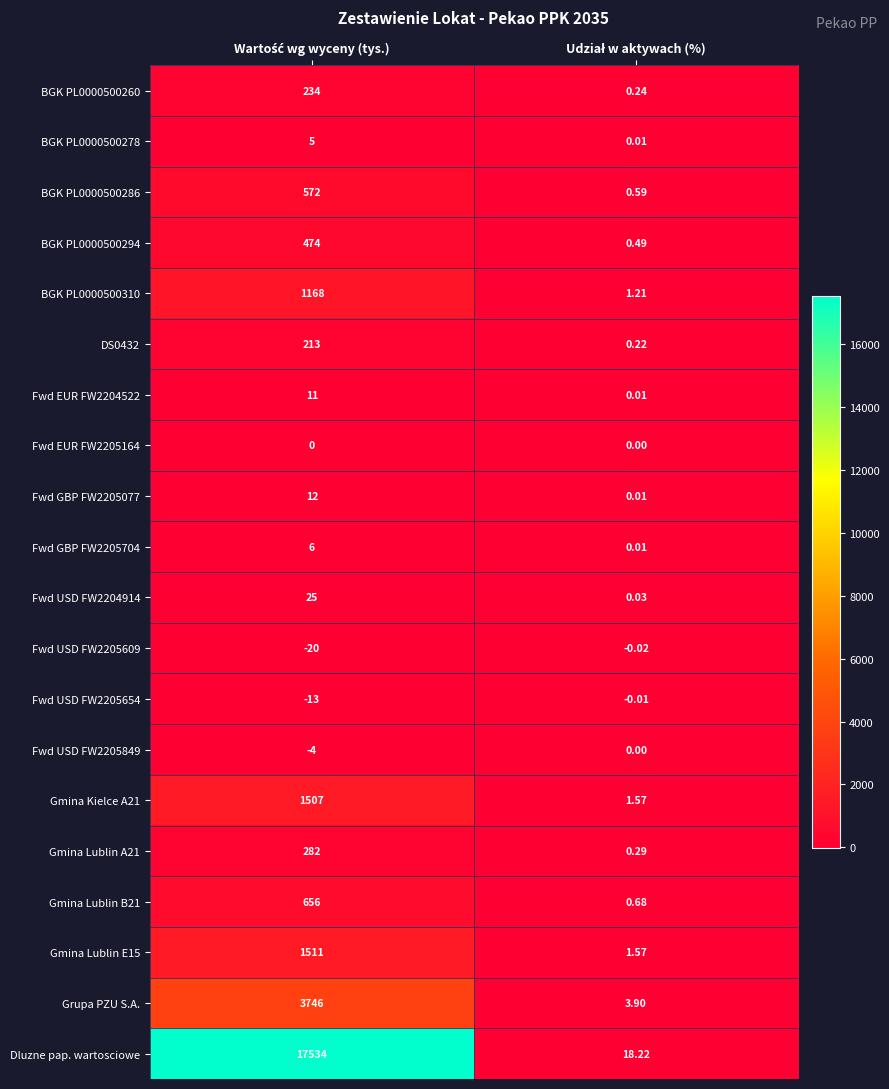

Which series has the largest total across all categories?

Dluzne pap. wartosciowe